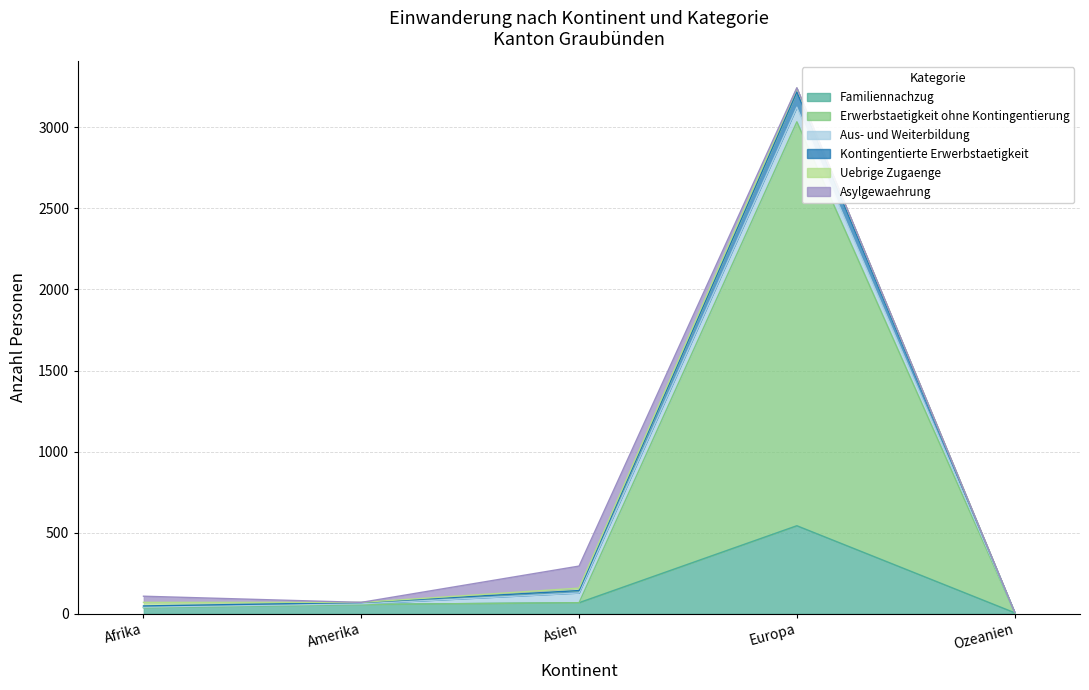

Does the chart have visible grid lines?

Yes